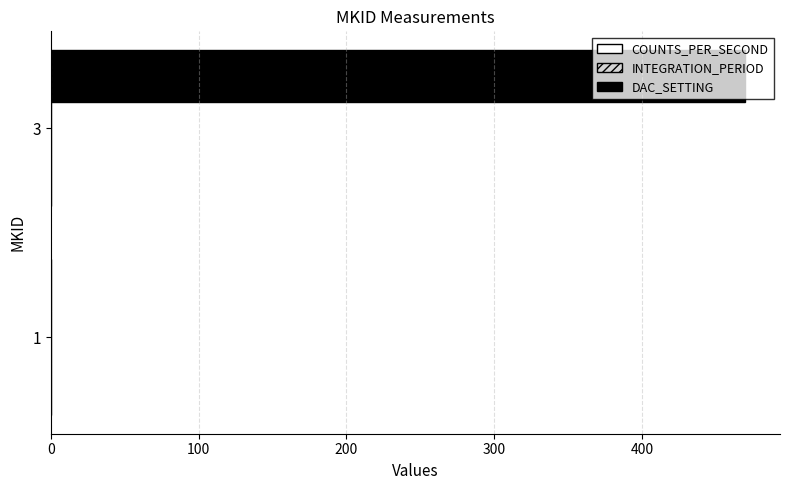

Which series has the largest total across all categories?

DAC_SETTING